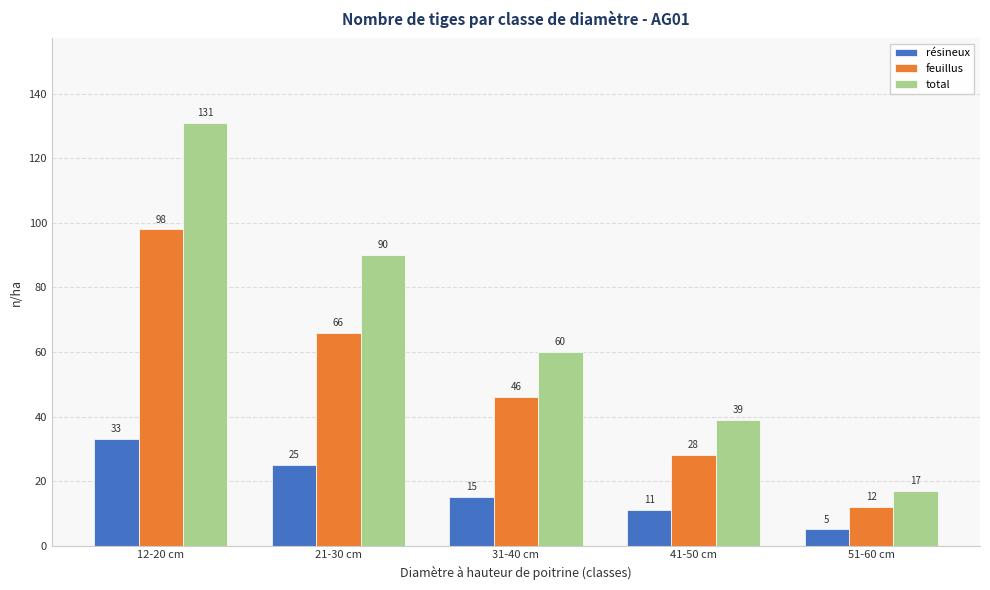

What is the smallest value displayed?

5